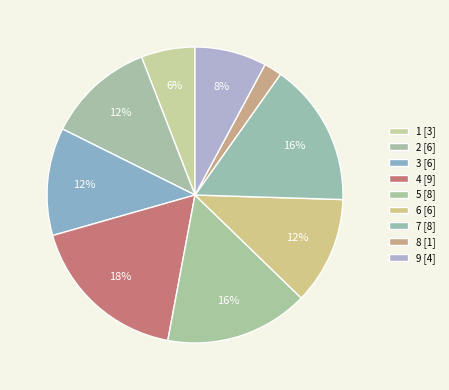

To the nearest percent, what percentage of the pie is 9?

8%